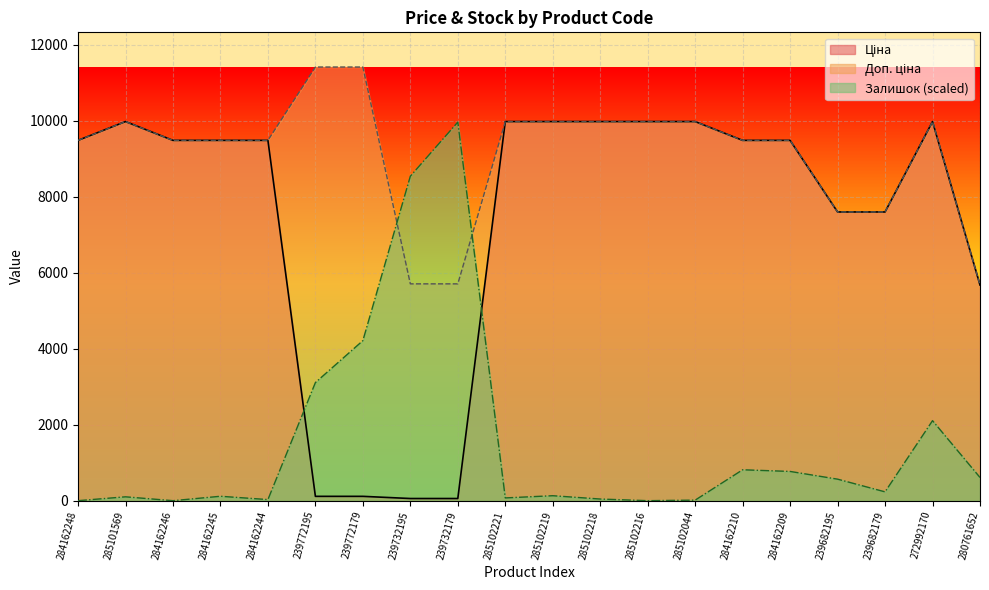

Does the chart display data point markers on the line(s)?

No